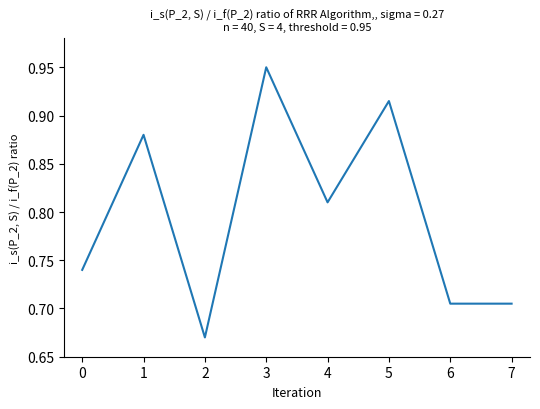

Which category has the highest value across all series?

3